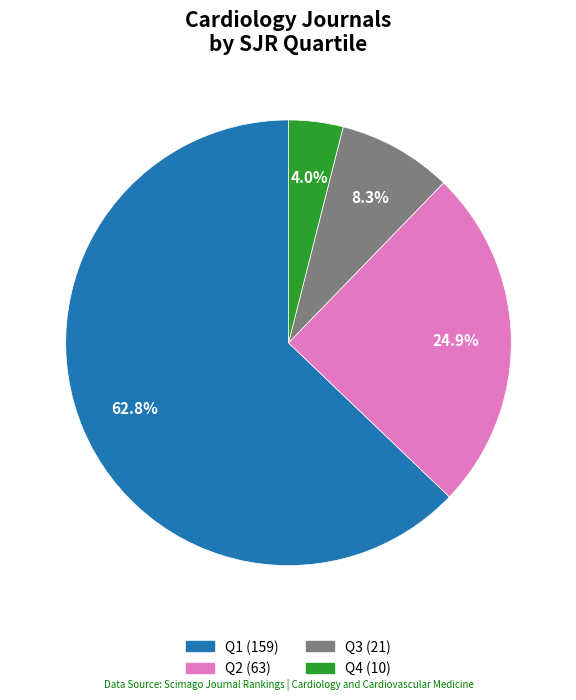

Between Q2 and Q1, which is larger?

Q1